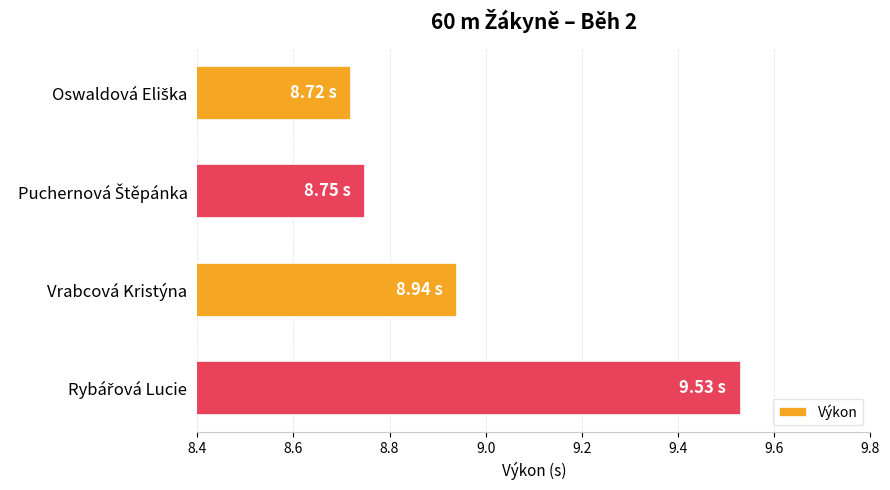

Does the chart contain any negative values?

No